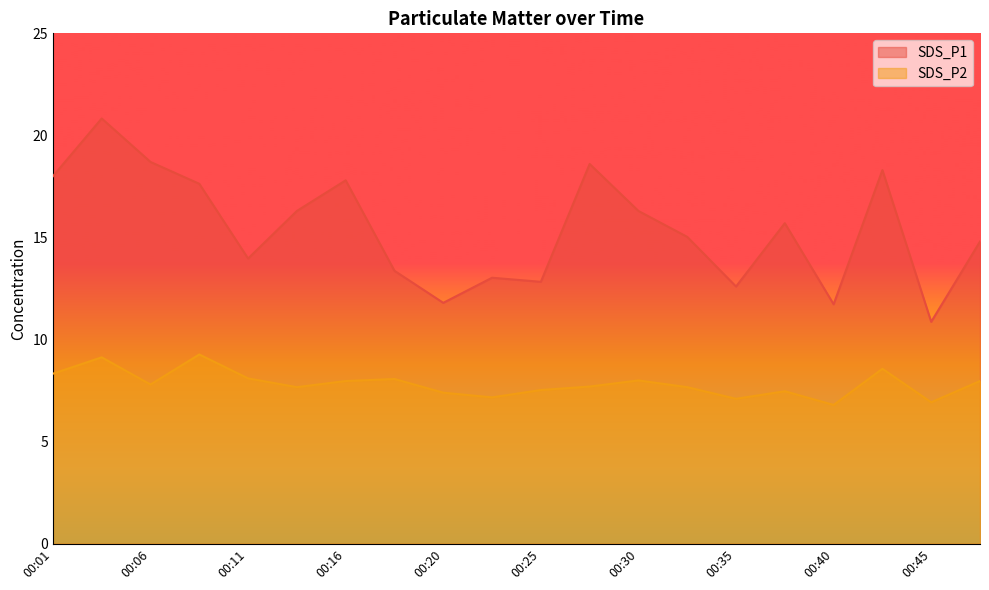

True or false: SDS_P1 and SDS_P2 cross at least once.

False